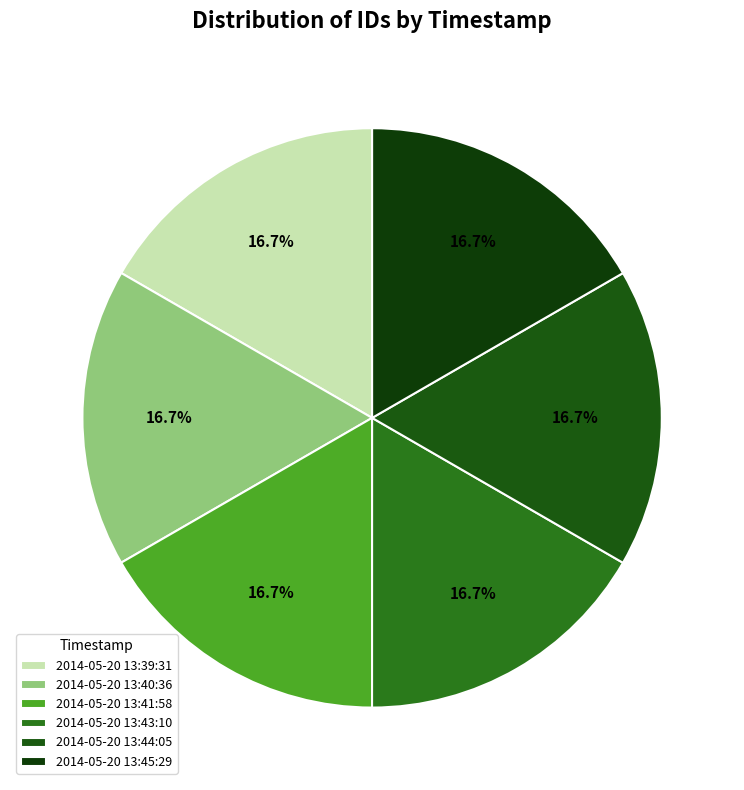

Which slice is the largest?

2014-05-20 13:45:29